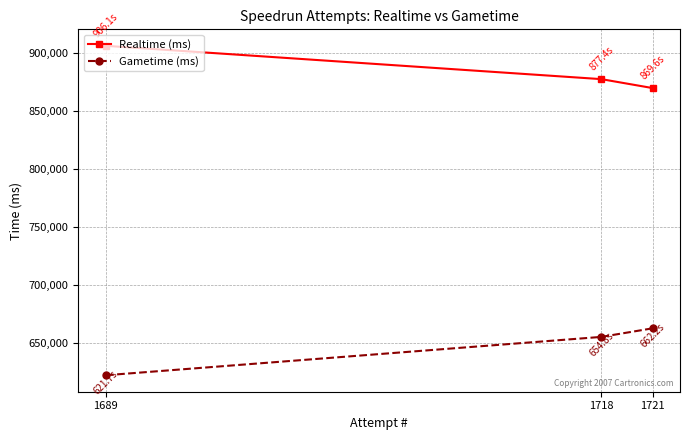

What is the sum of the Gametime (ms) values at 1718 and 1689?

1276569